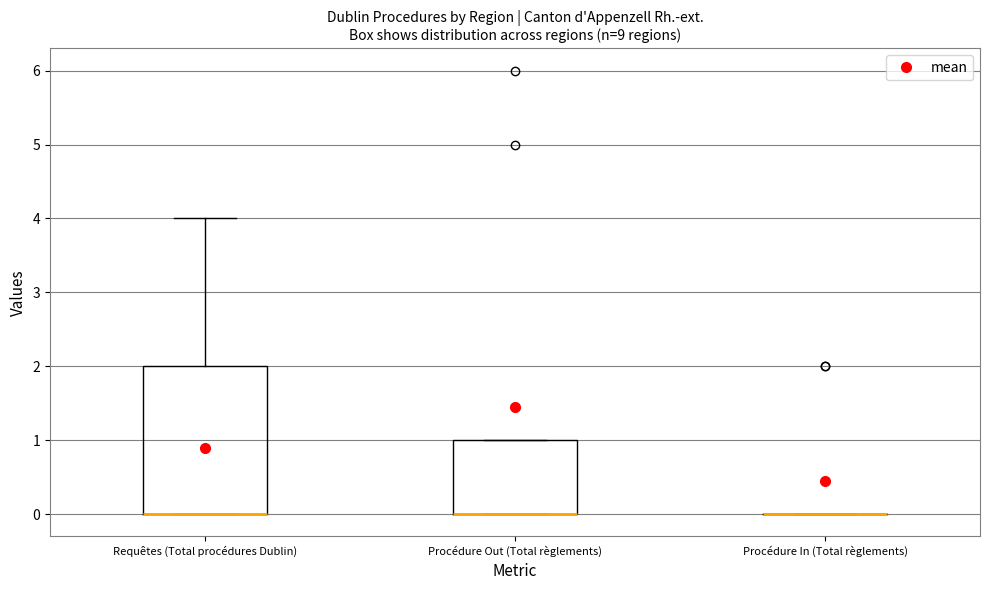

Reading left to right, transcribe this box plot: for each box, give where its median line is, the range the box spans, and where its two whiskers end, as read against the y-axis. The values are not printed on the chart, so give them approximately, as read against the axis.

Requêtes (Total procédures Dublin): median 0 (drawn on the box's lower edge), box 0 to 2, whiskers 0 to 4
Procédure Out (Total règlements): median 0 (drawn on the box's lower edge), box 0 to 1, whiskers 0 to 1
Procédure In (Total règlements): box collapsed to a line at 0, whiskers 0 to 0